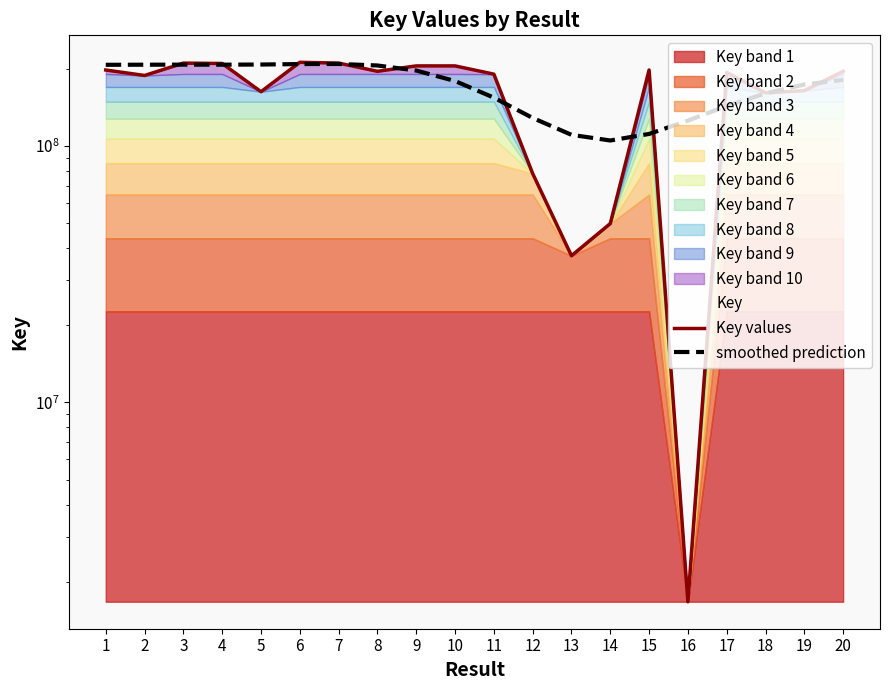

Rank the categories by Key values value from highest to lowest.

6, 7, 3, 4, 9, 10, 1, 15, 8, 20, 17, 11, 2, 19, 5, 18, 12, 14, 13, 16